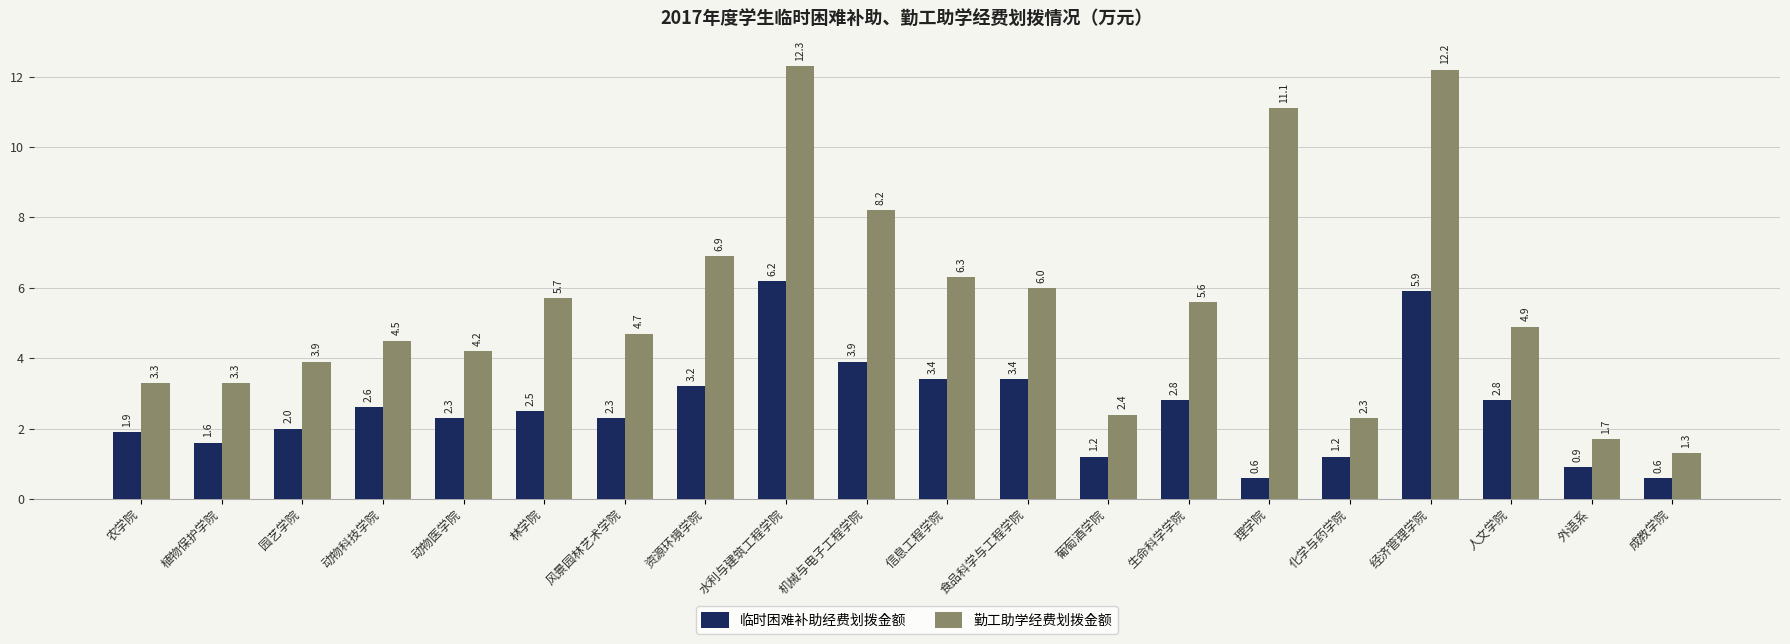

Does the chart contain any negative values?

No